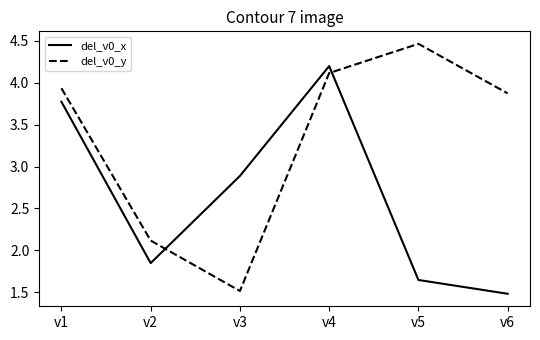

At which label is del_v0_y closest to 2?

v2